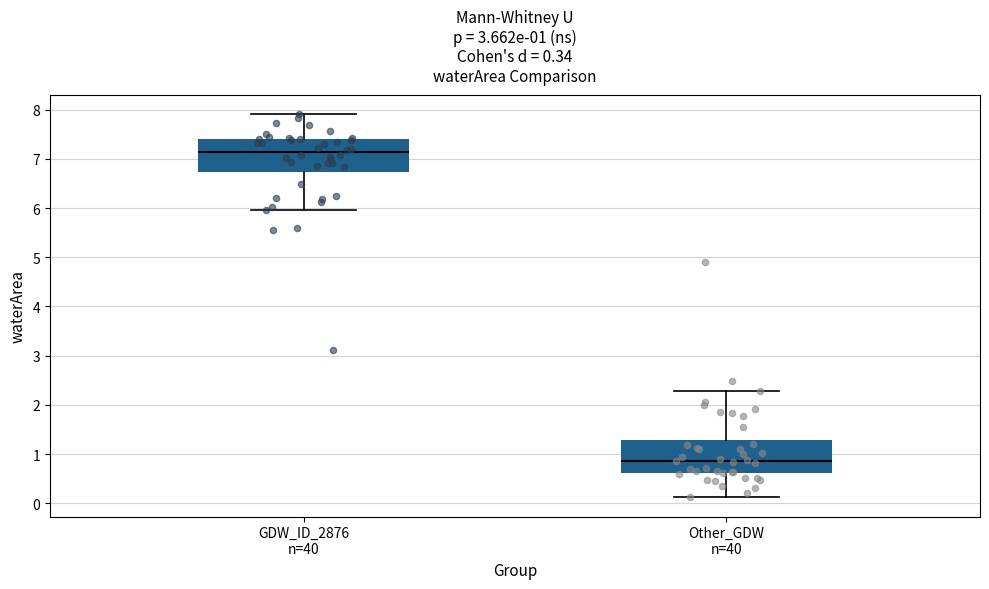

Which box has the highest median line?

GDW_ID_2876 n=40